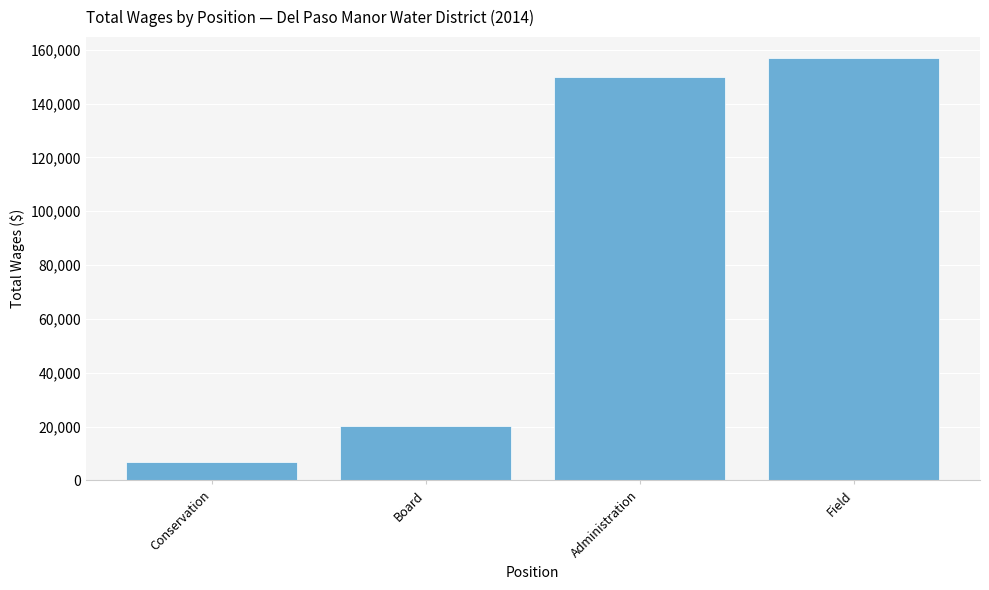

True or false: the data shows 251675 at Administration.

False